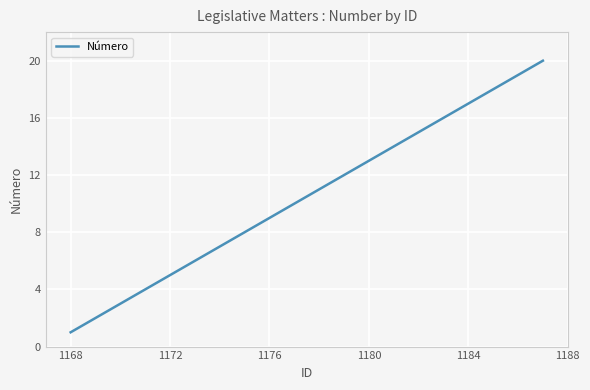

What is the difference between the maximum and minimum values?

19